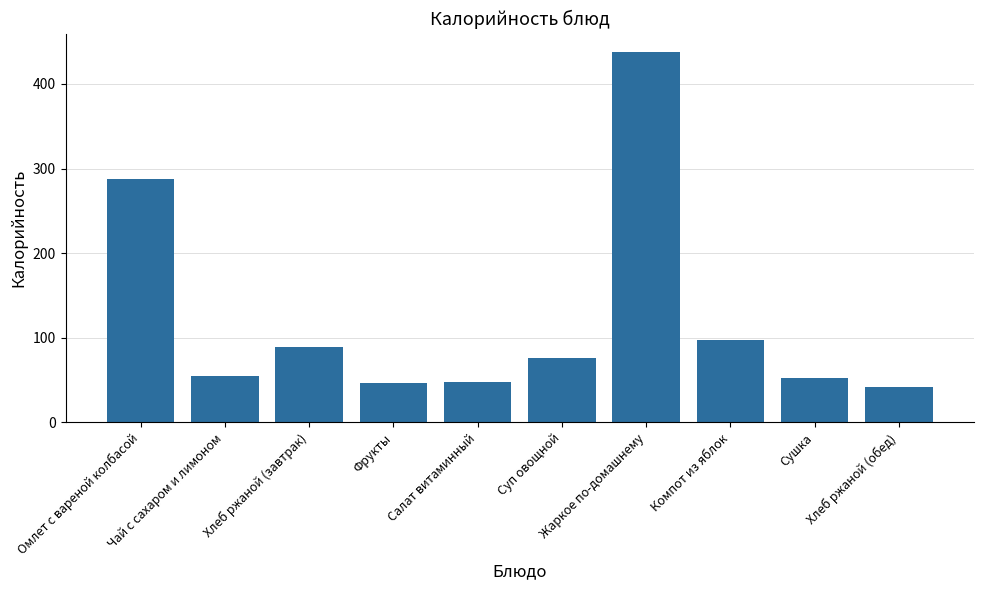

Approximately how many times larger is the value at Хлеб ржаной (завтрак) compared to Суп овощной?

1.2